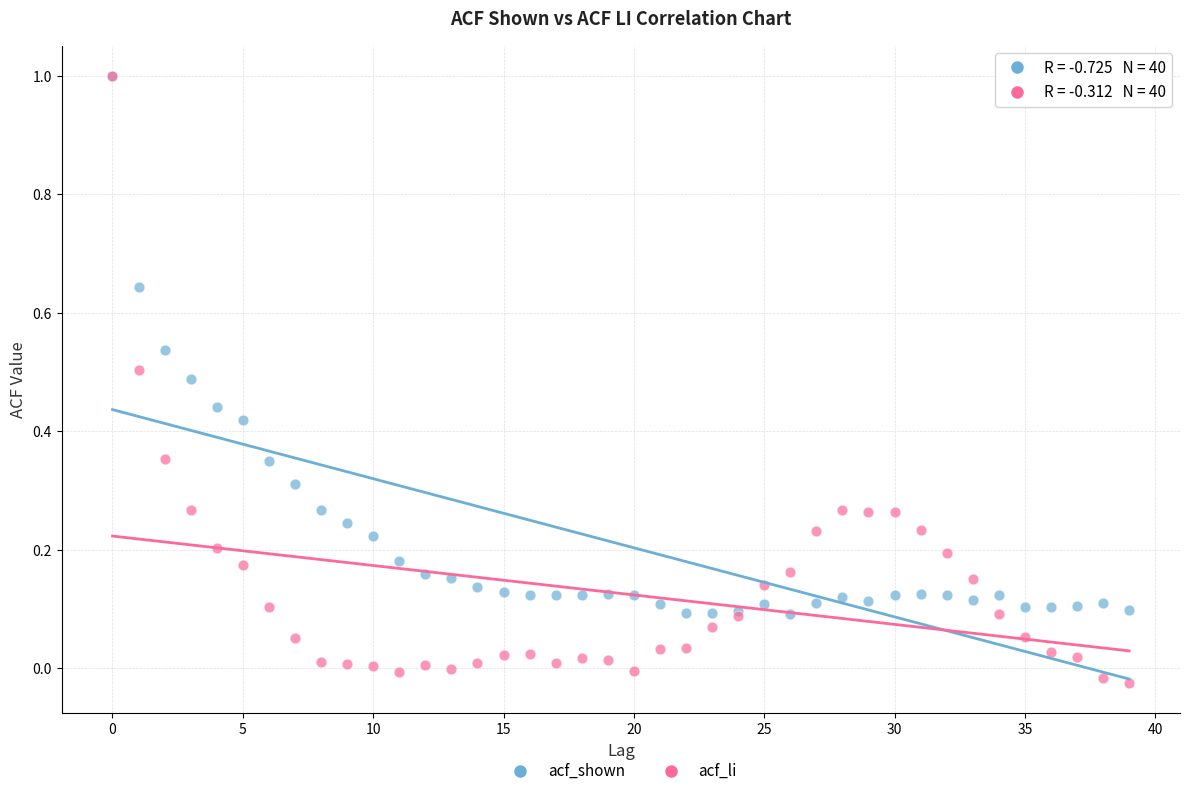

Which series has the widest spread of Y values?

acf_li